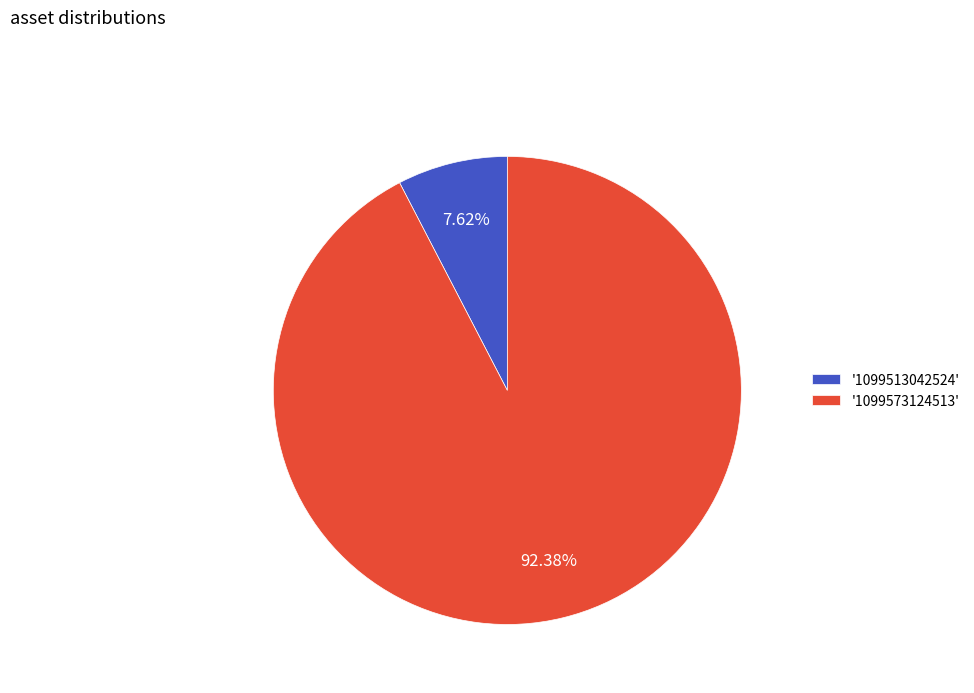

Rank the categories by value from highest to lowest.

'1099573124513', '1099513042524'